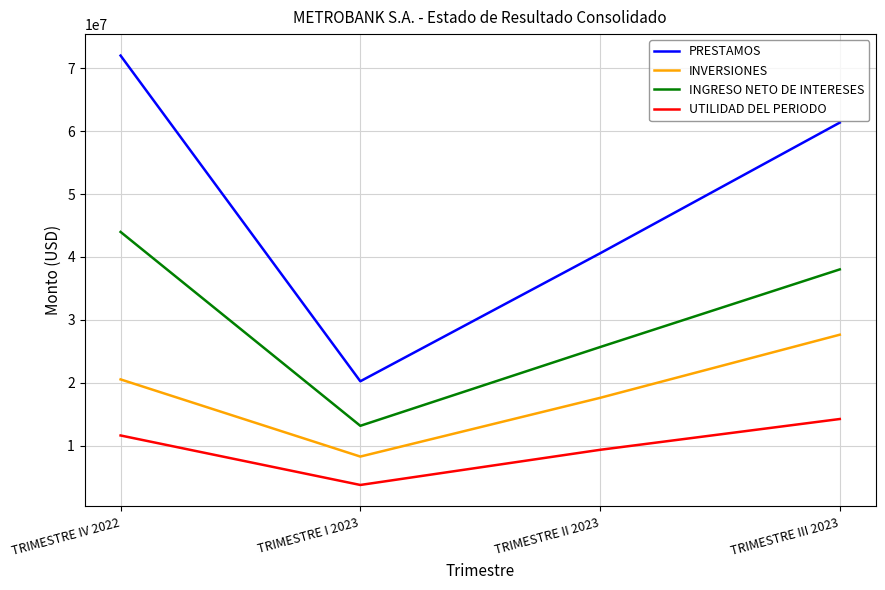

Does the chart display data point markers on the line(s)?

No